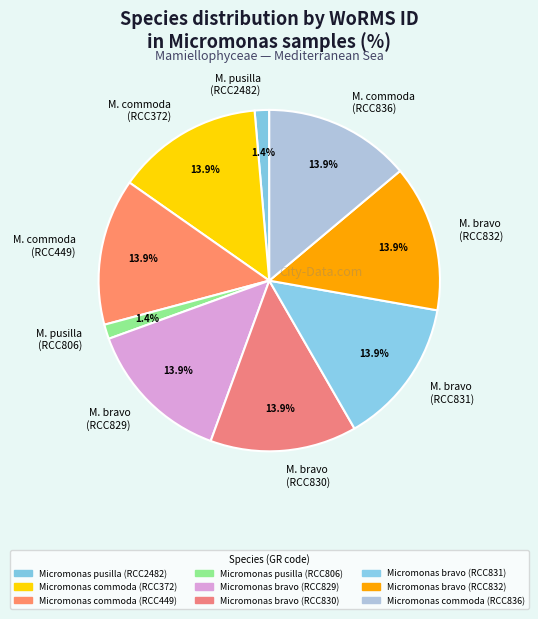

Between M. pusilla (RCC2482) and M. bravo (RCC831), which is larger?

M. bravo (RCC831)